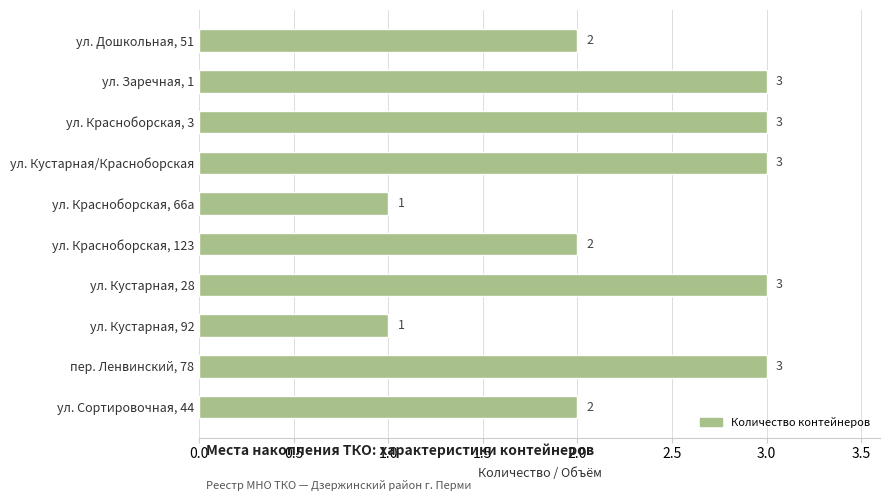

What is the greatest value displayed?

3